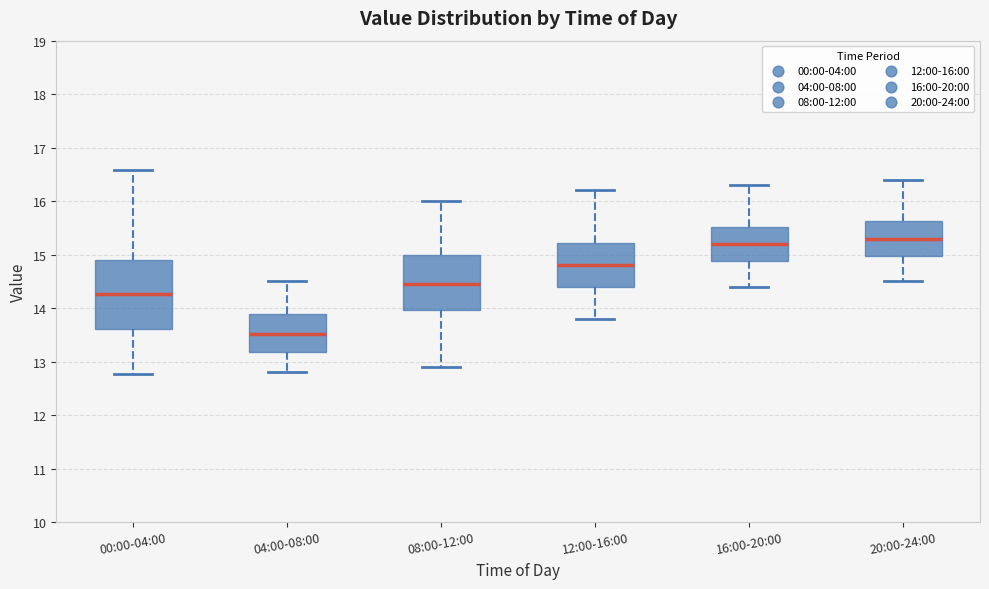

Comparing the boxes themselves (not the whiskers), which one is the tallest?

00:00-04:00